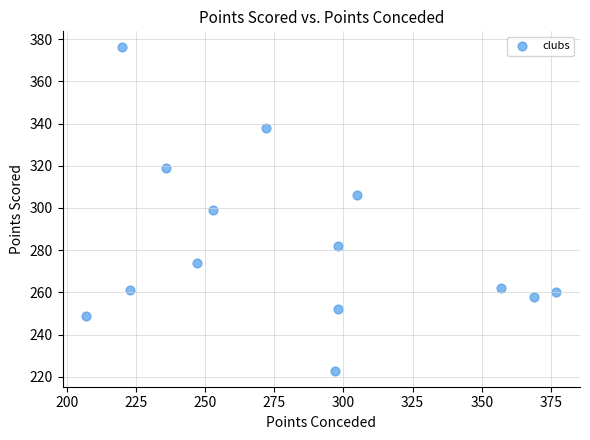

How many data points are displayed?

14